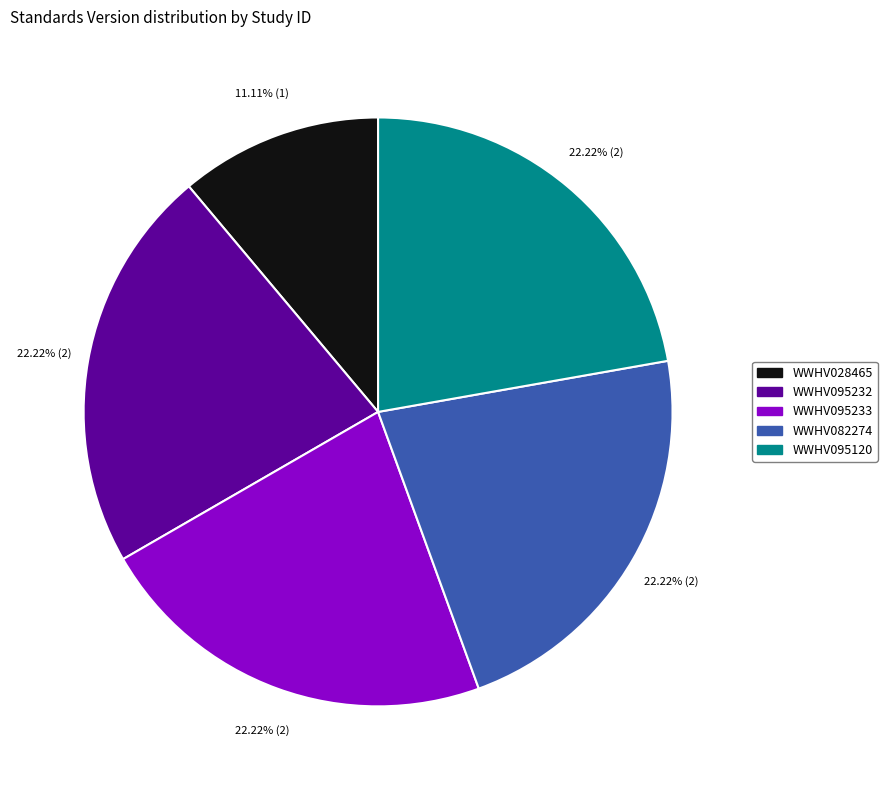

Count the number of slices in the pie.

5